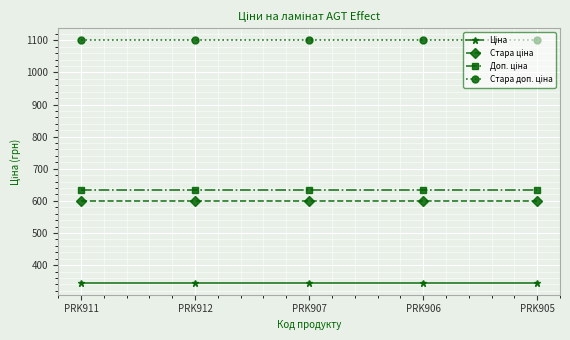

At how many categories does at least one series exceed 418?

5